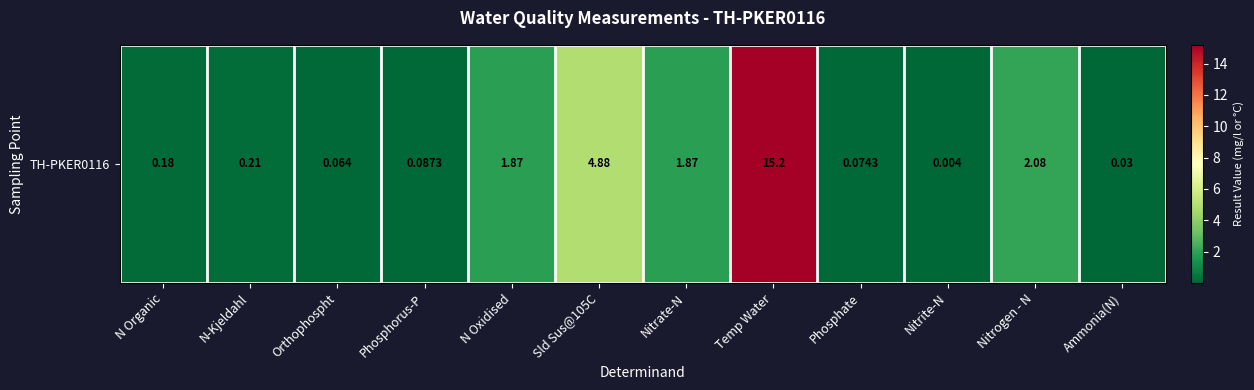

Reading left to right, list all the values displayed in this chart.

N Organic=0.2	N-Kjeldahl=0.2	Orthophospht=0.1	Phosphorus-P=0.1	N Oxidised=1.9	Sld Sus@105C=4.9	Nitrate-N=1.9	Temp Water=15.2	Phosphate=0.1	Nitrite-N=0.0	Nitrogen - N=2.1	Ammonia(N)=0.0